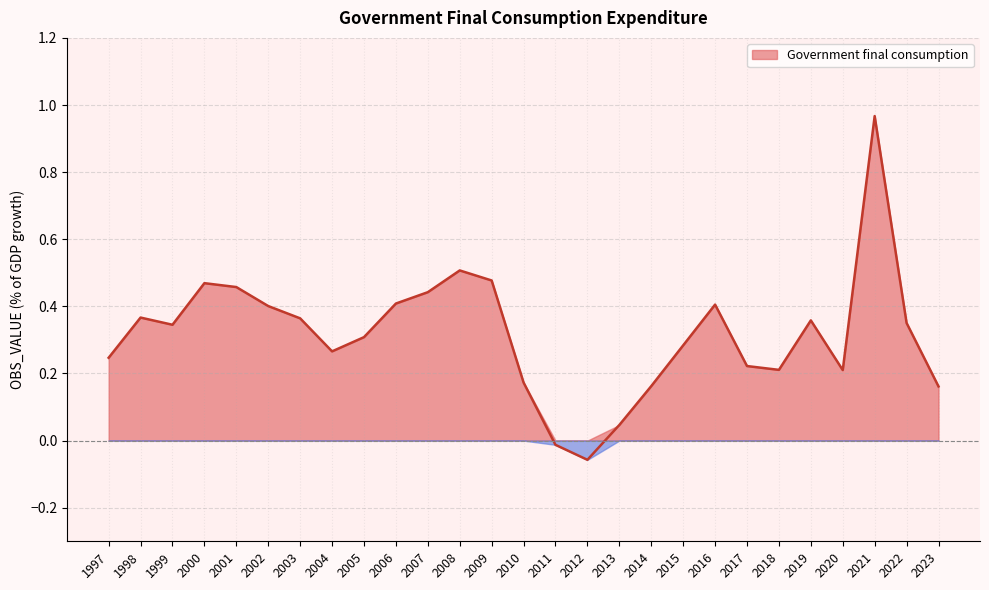

What is the value of the 6th point from the left?

0.4